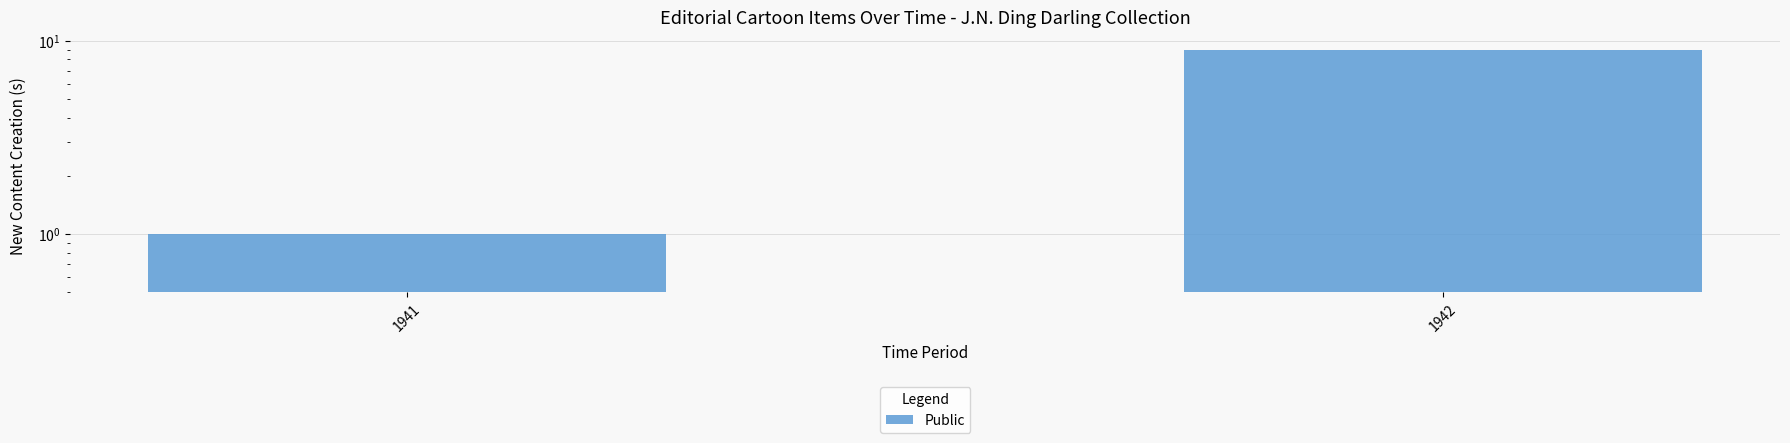

True or false: the data shows 1 at 1941.

True